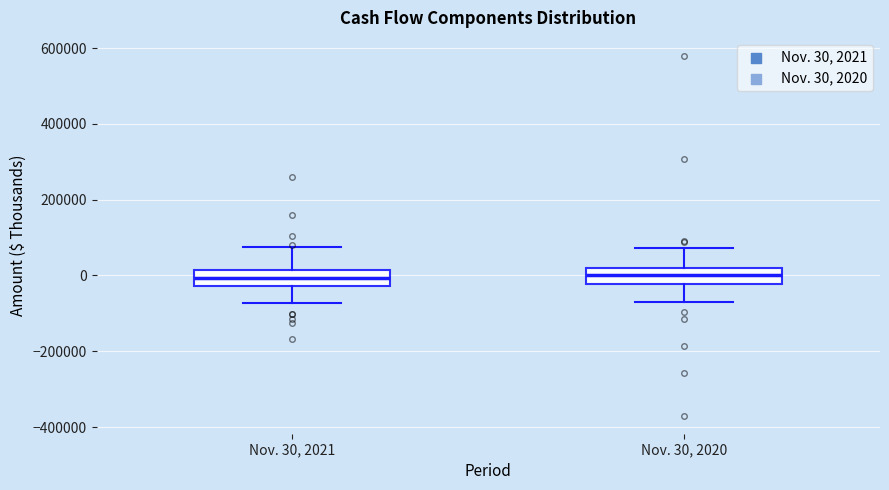

Reading left to right, transcribe this box plot: for each box, give where its median line is, the range the box spans, and where its two whiskers end, as read against the y-axis. The values are not printed on the chart, so give them approximately, as read against the axis.

Nov. 30, 2021: median 0, box -20000 to 20000, whiskers -80000 to 80000
Nov. 30, 2020: median 0, box -20000 to 20000, whiskers -80000 to 80000